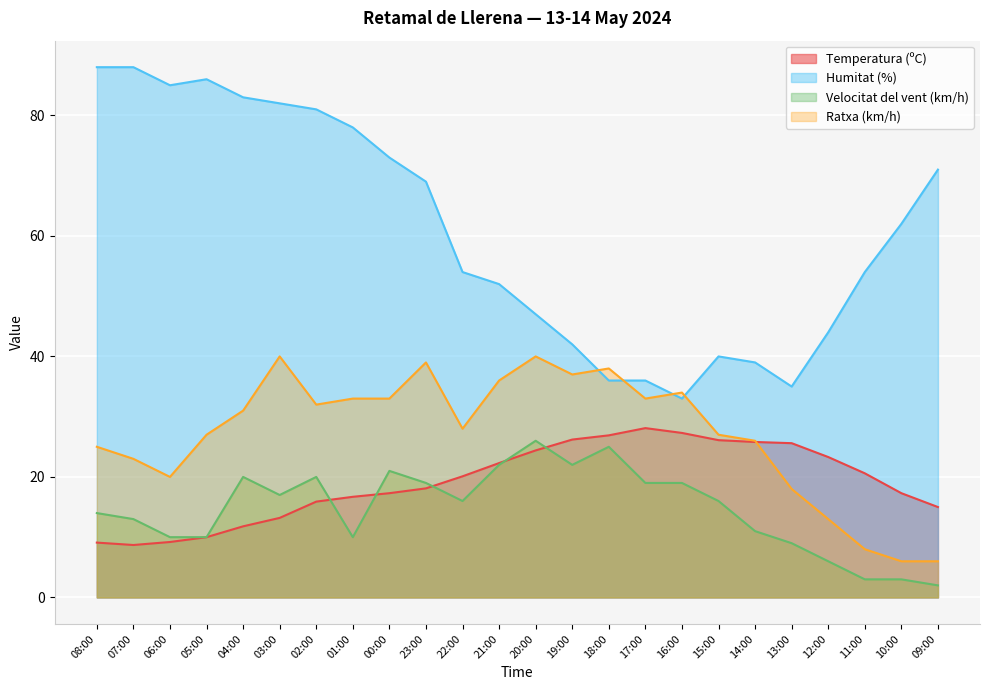

How many data points does each series have?

24